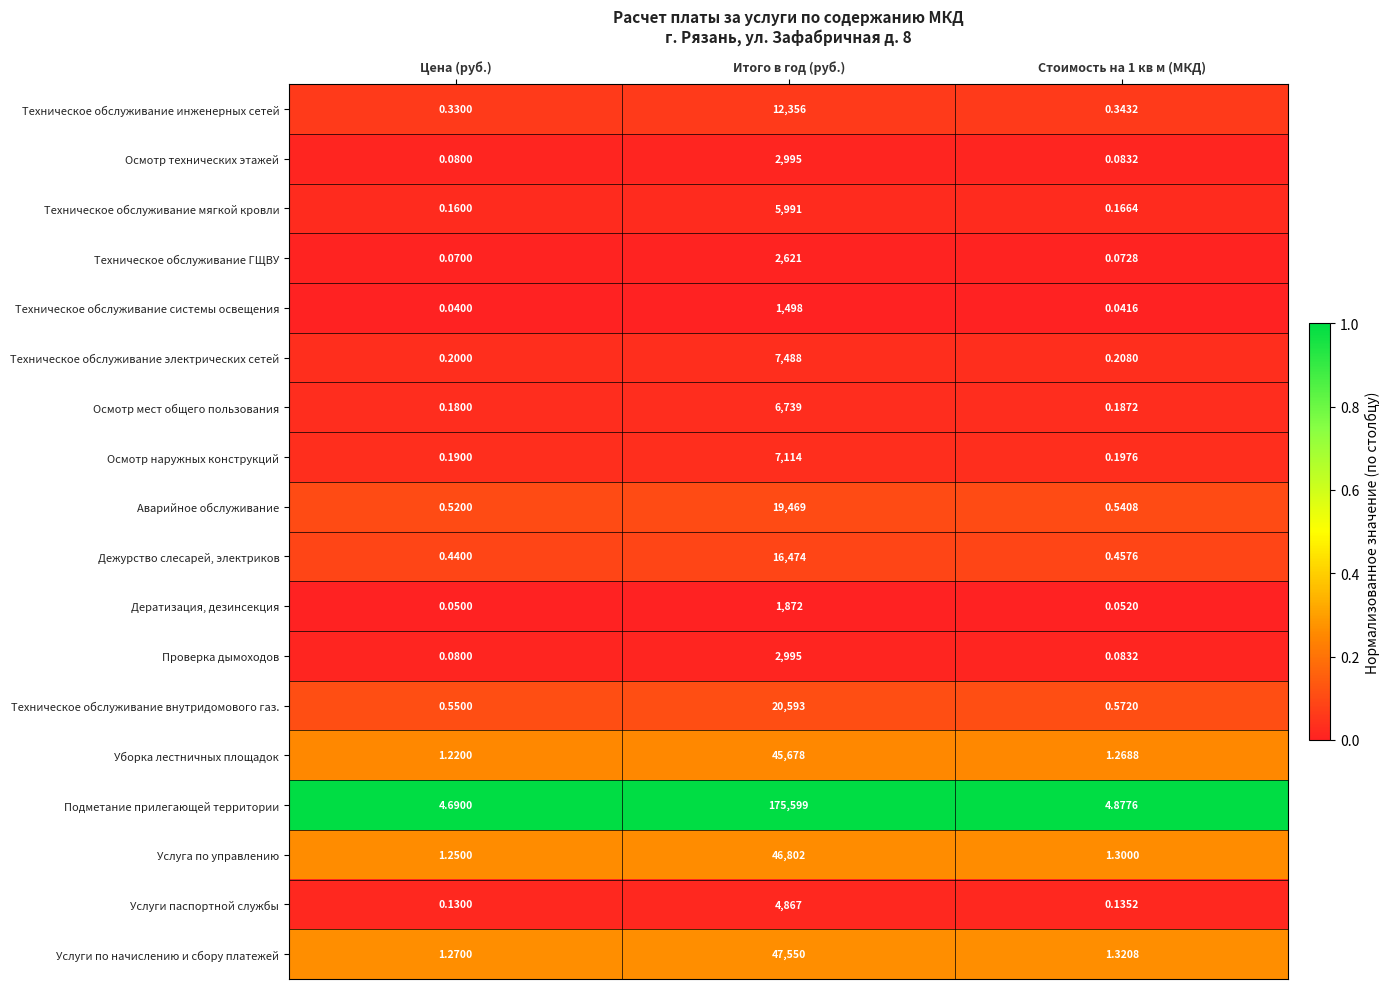

Which category has the highest value across all series?

Итого в год (руб.)